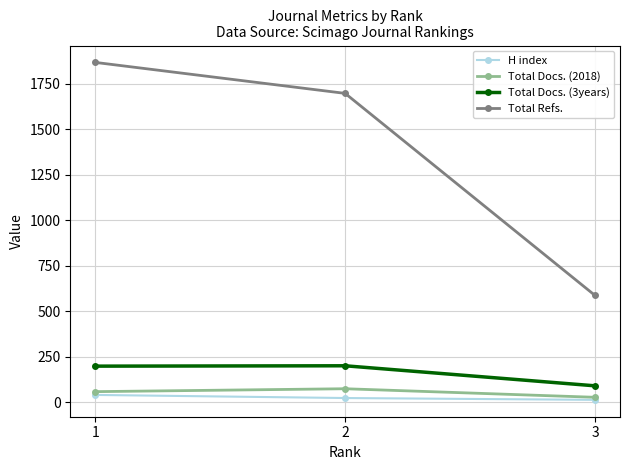

How many data points does each series have?

3